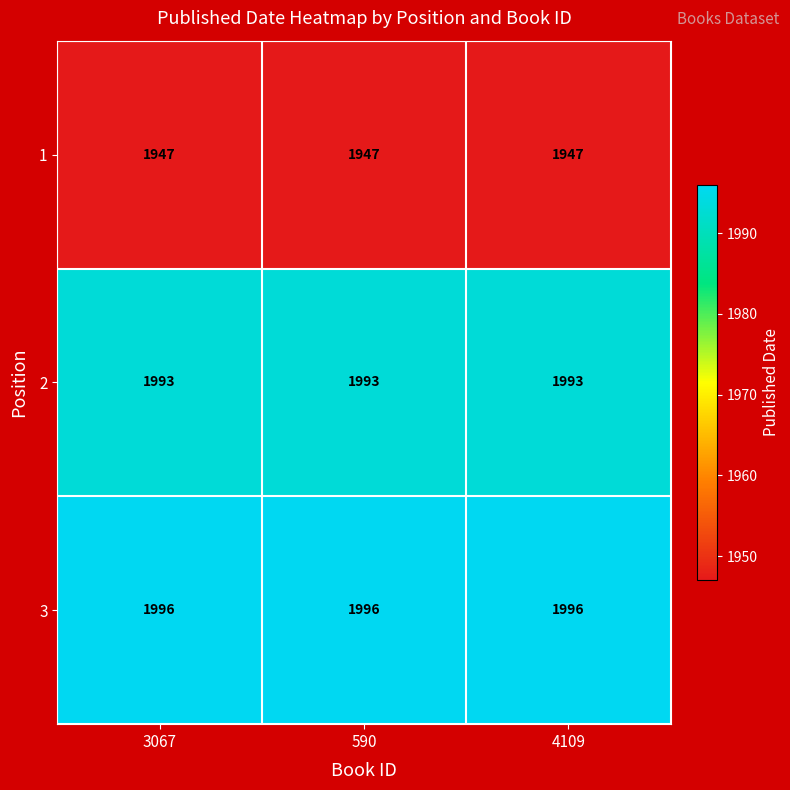

What value does the 1 series have at 590?

1947